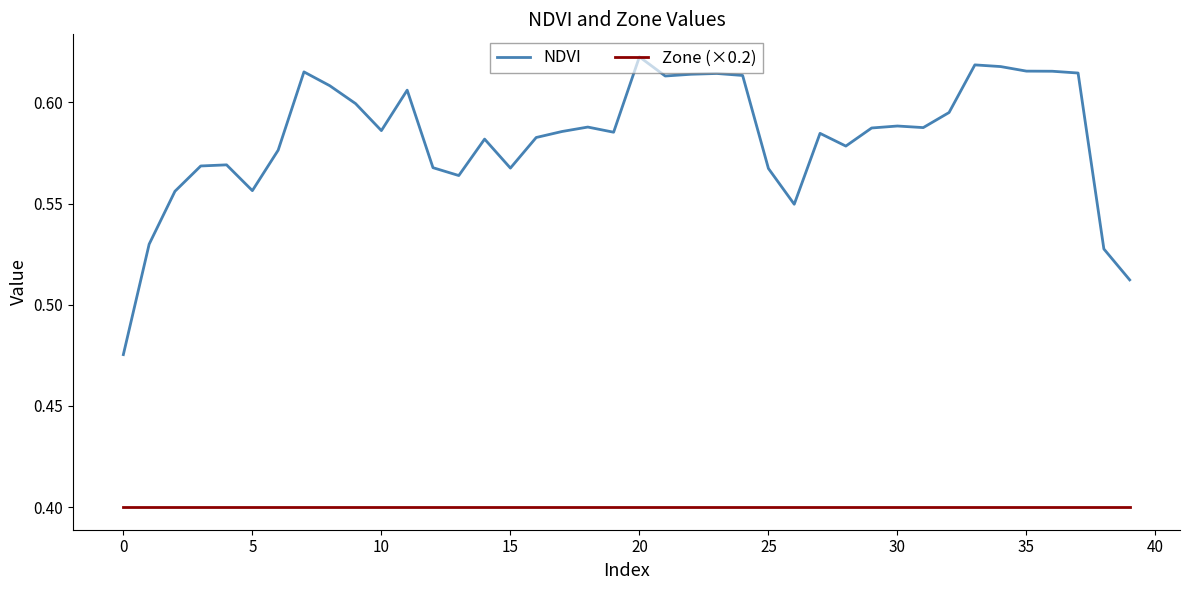

Rank the series by their maximum value, from highest to lowest.

NDVI, Zone (×0.2)